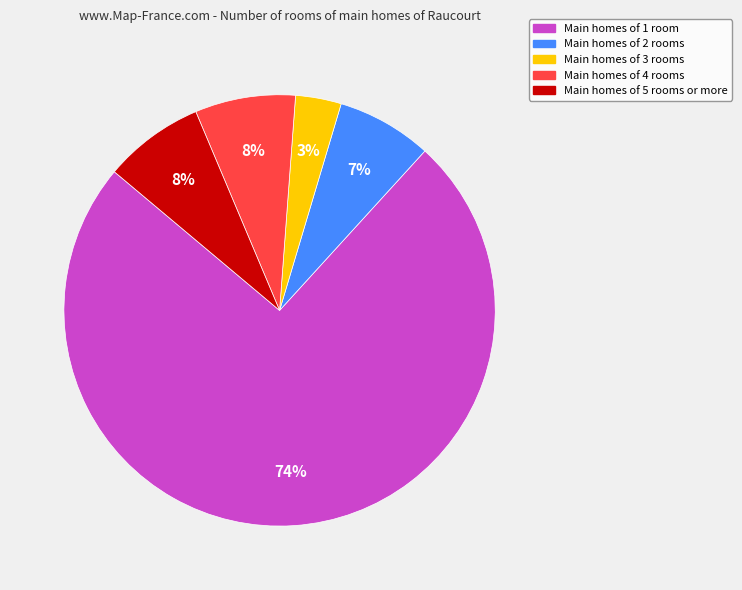

Does any single category account for the majority?

Yes